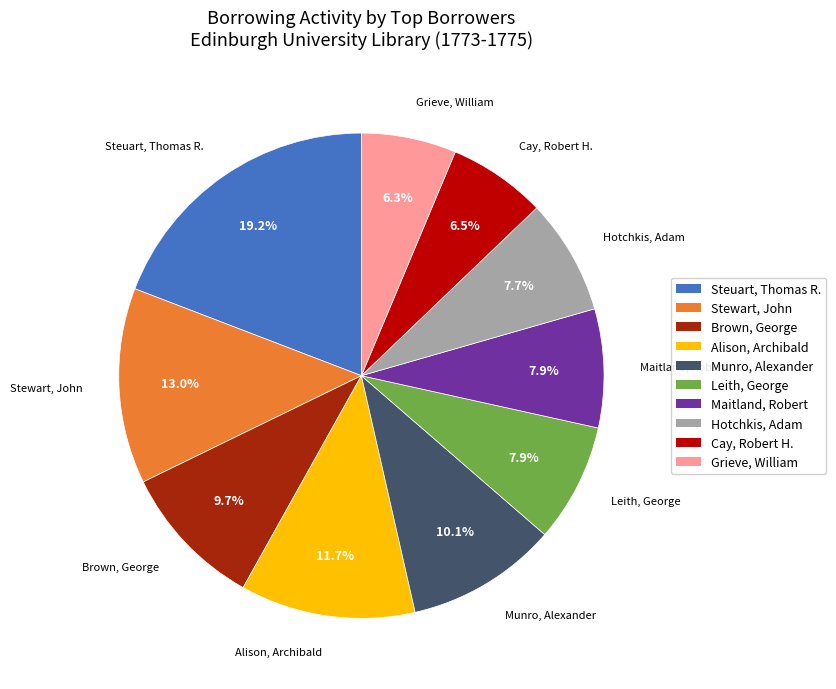

Is there any slice that represents more than half of the pie?

No